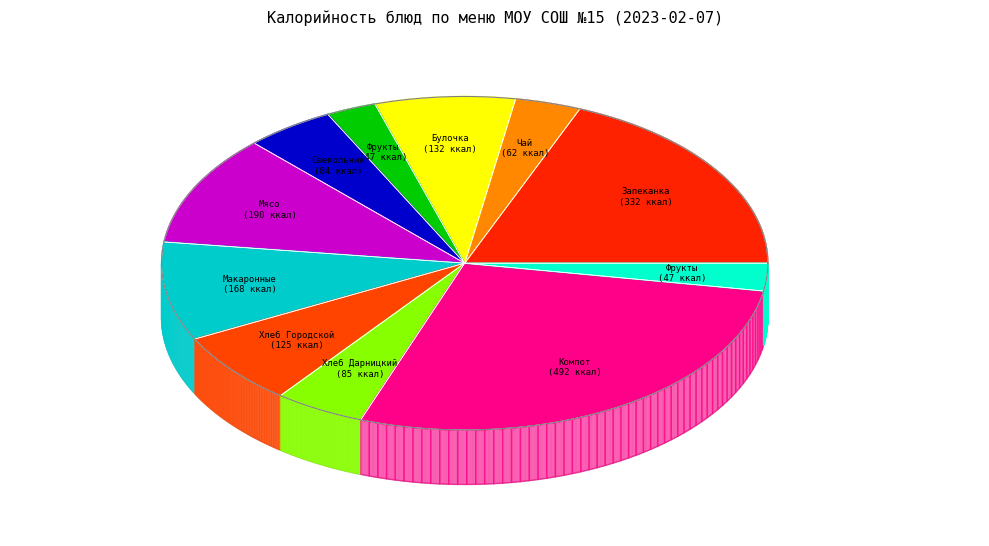

Count the number of slices in the pie.

11